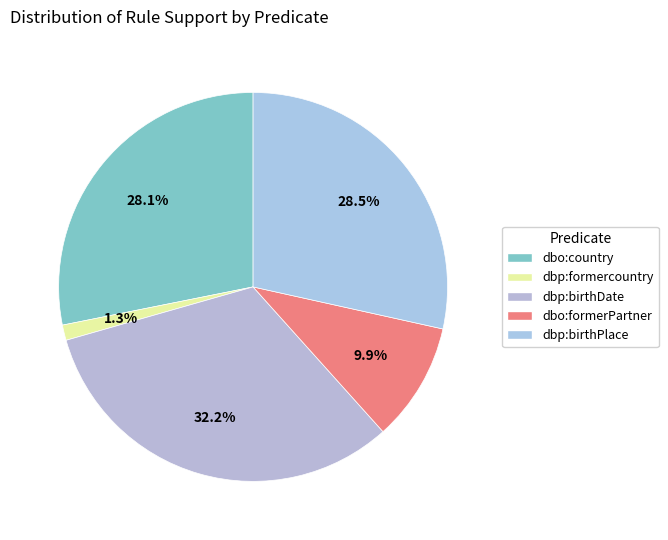

How many slices are in this pie chart?

5